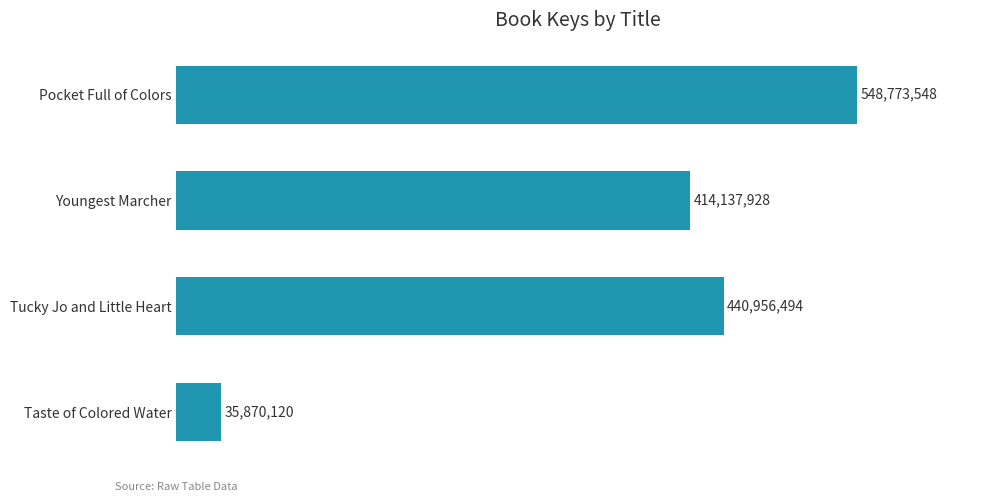

Does the chart contain any negative values?

No